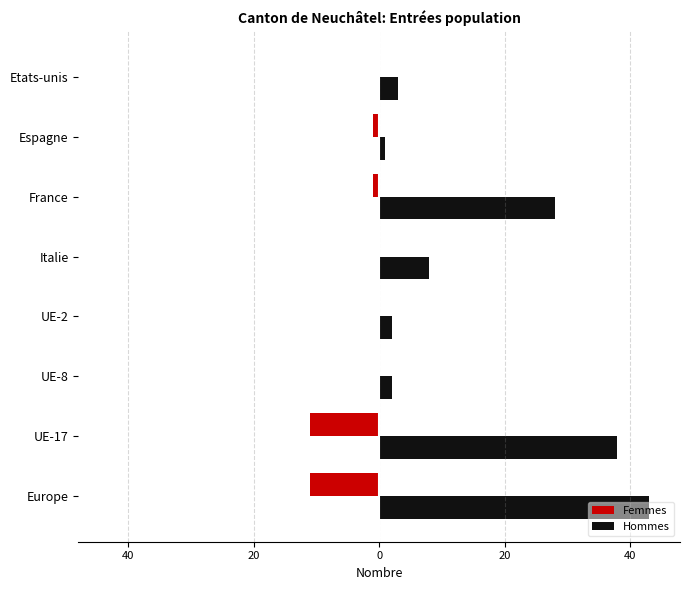

What are all the series names shown in the legend?

Femmes, Hommes